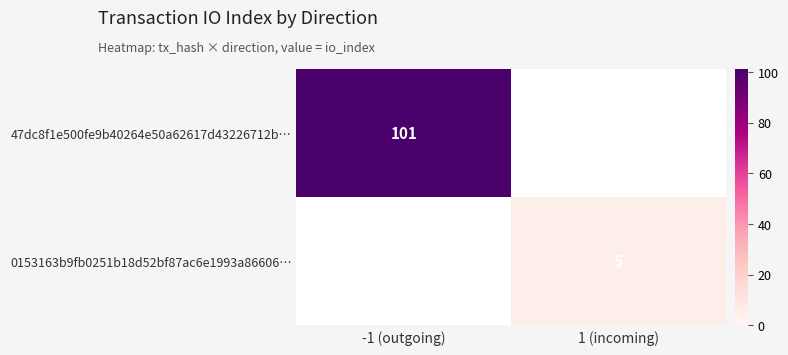

The value of 47dc8f1e500fe9b40264e50a62617d43226712b… at -1 (outgoing) is 48. True or false?

False